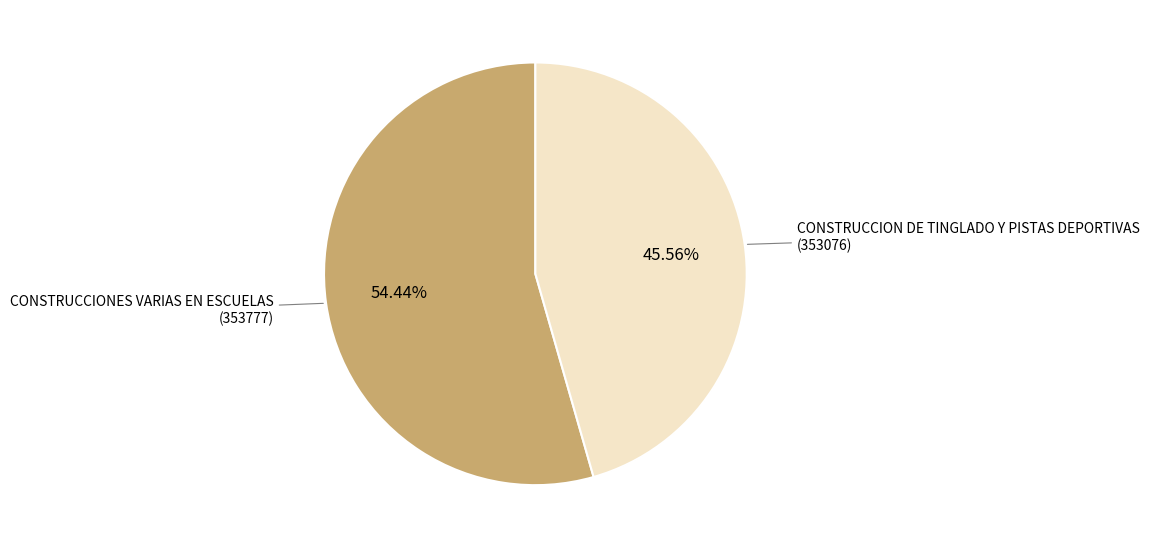

Does CONSTRUCCION DE TINGLADO Y PISTAS DEPORTIVAS account for over 50% of the chart?

No